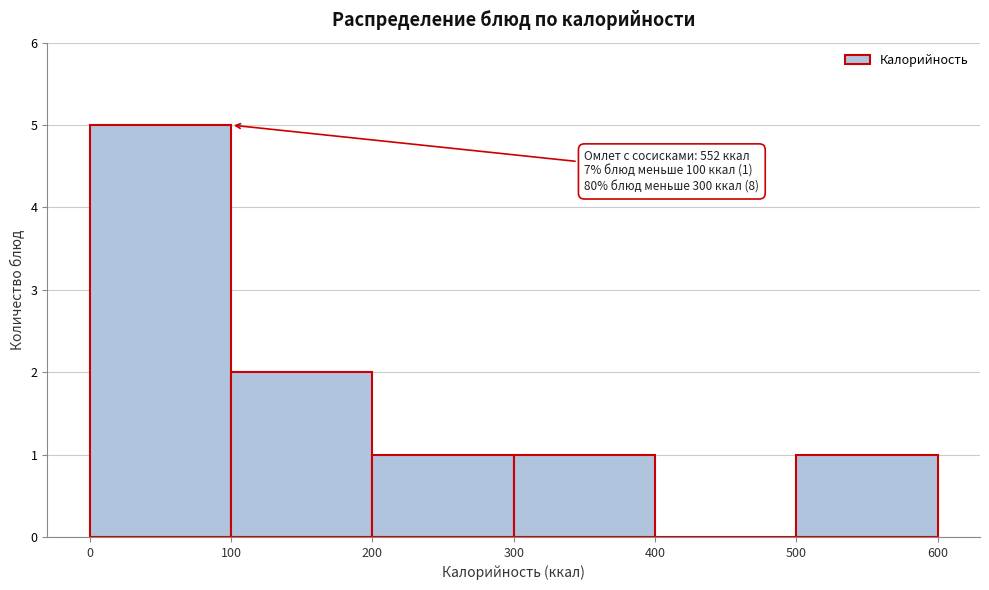

Which range on the x-axis has the tallest bar?

0 to 100